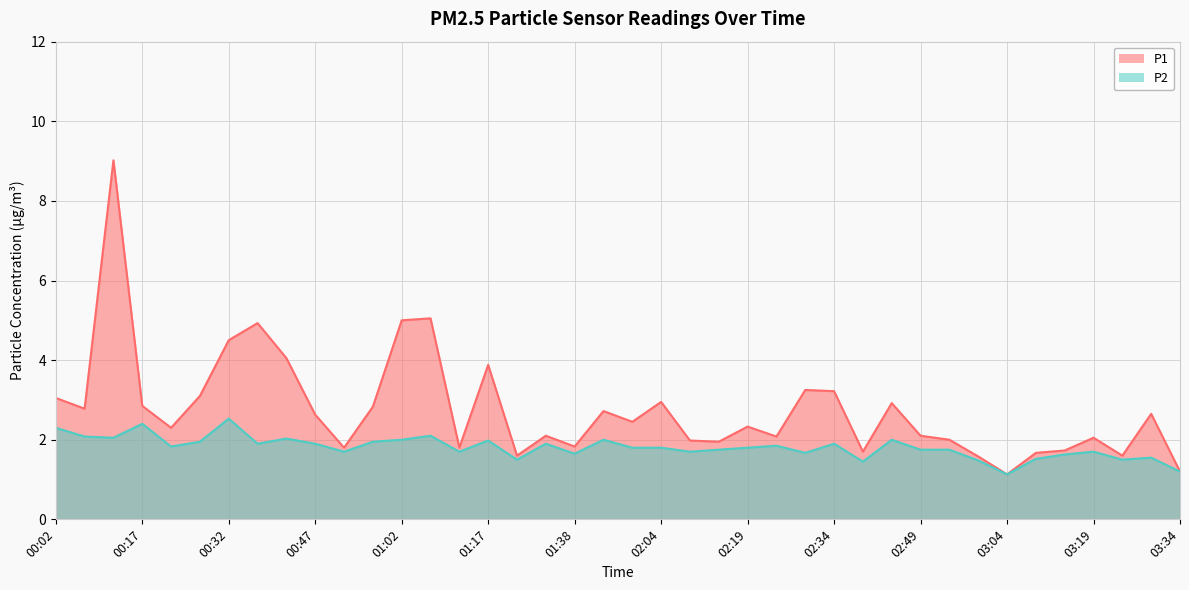

Which series has the widest spread of values?

P1